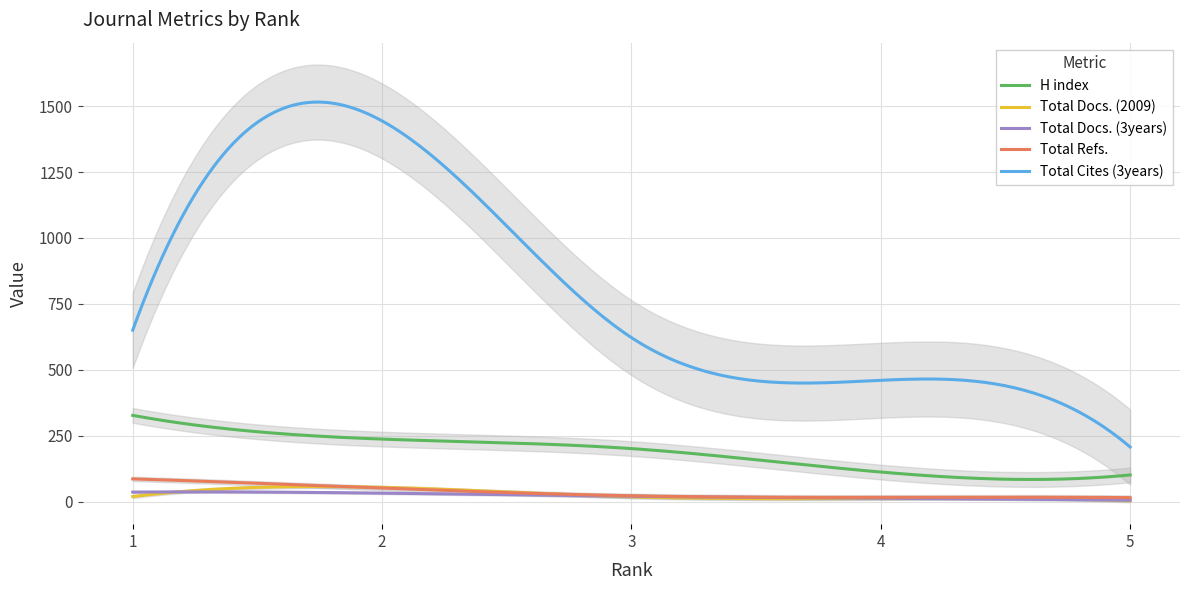

What is the value of the Total Docs. (2009) point at the 2nd from the left?

54